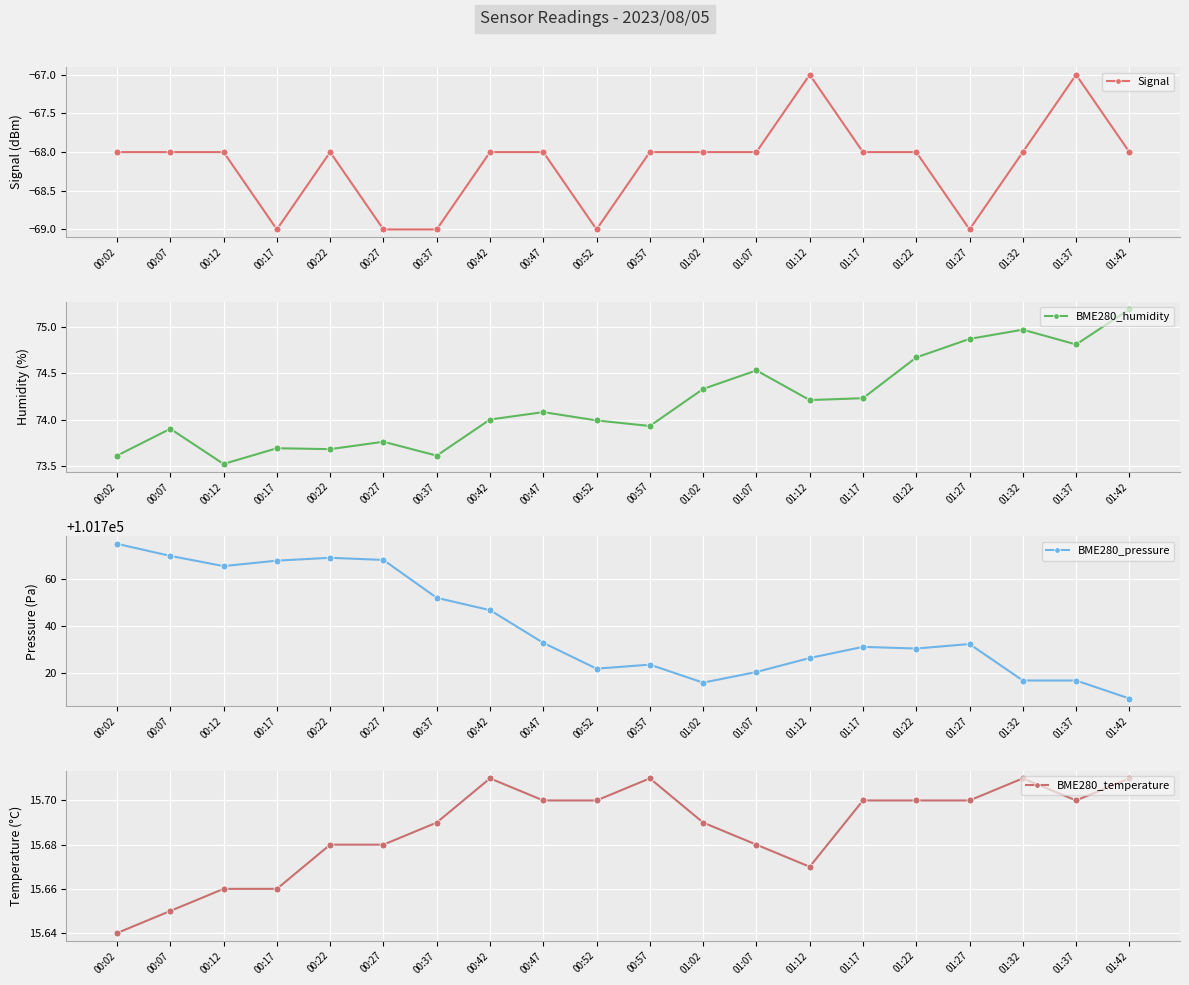

Which series has the largest total across all categories?

BME280_pressure